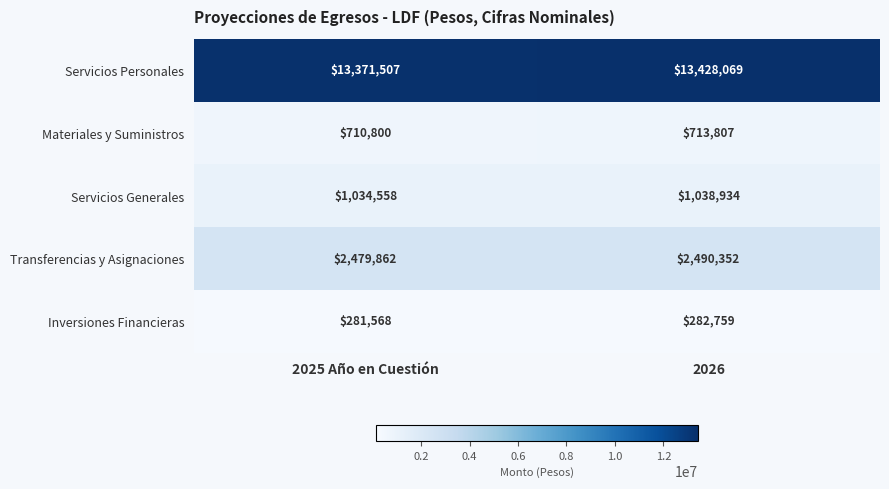

Is it true that Materiales y Suministros equals 713807 at 2026?

True